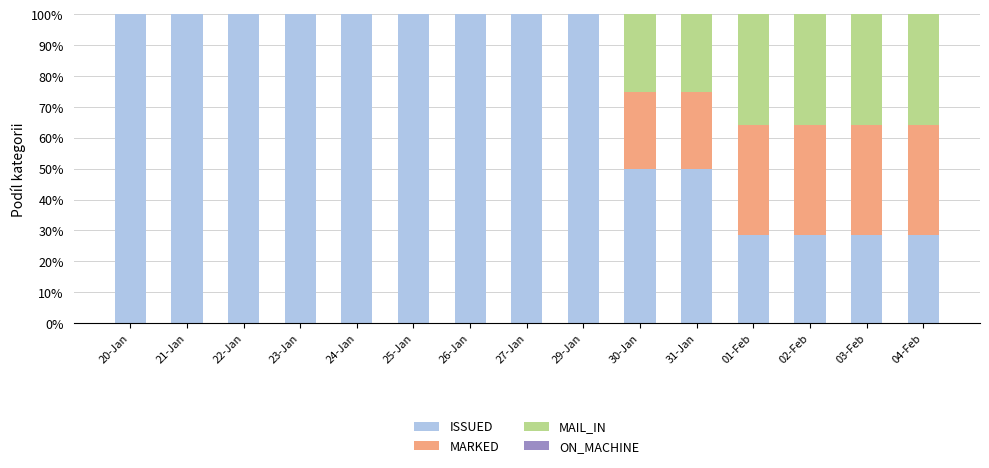

What is the maximum value for ISSUED?

100.0